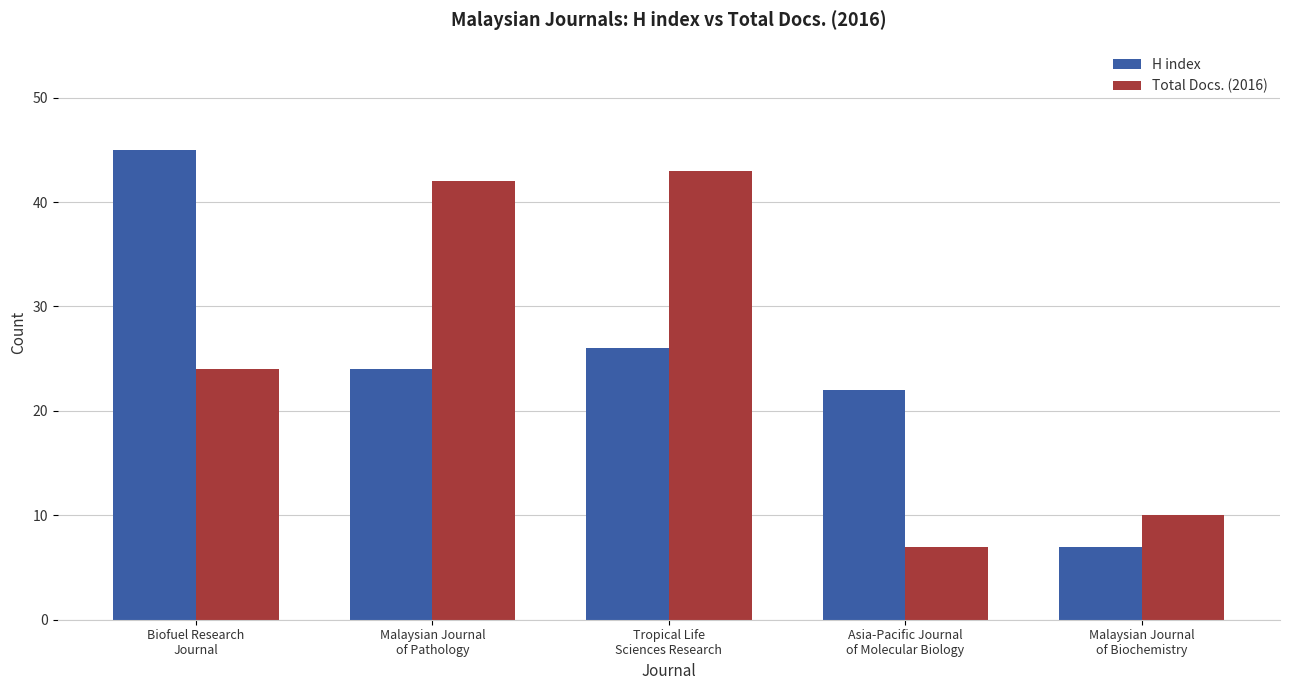

True or false: H index has a value of 35 at Tropical Life
Sciences Research.

False